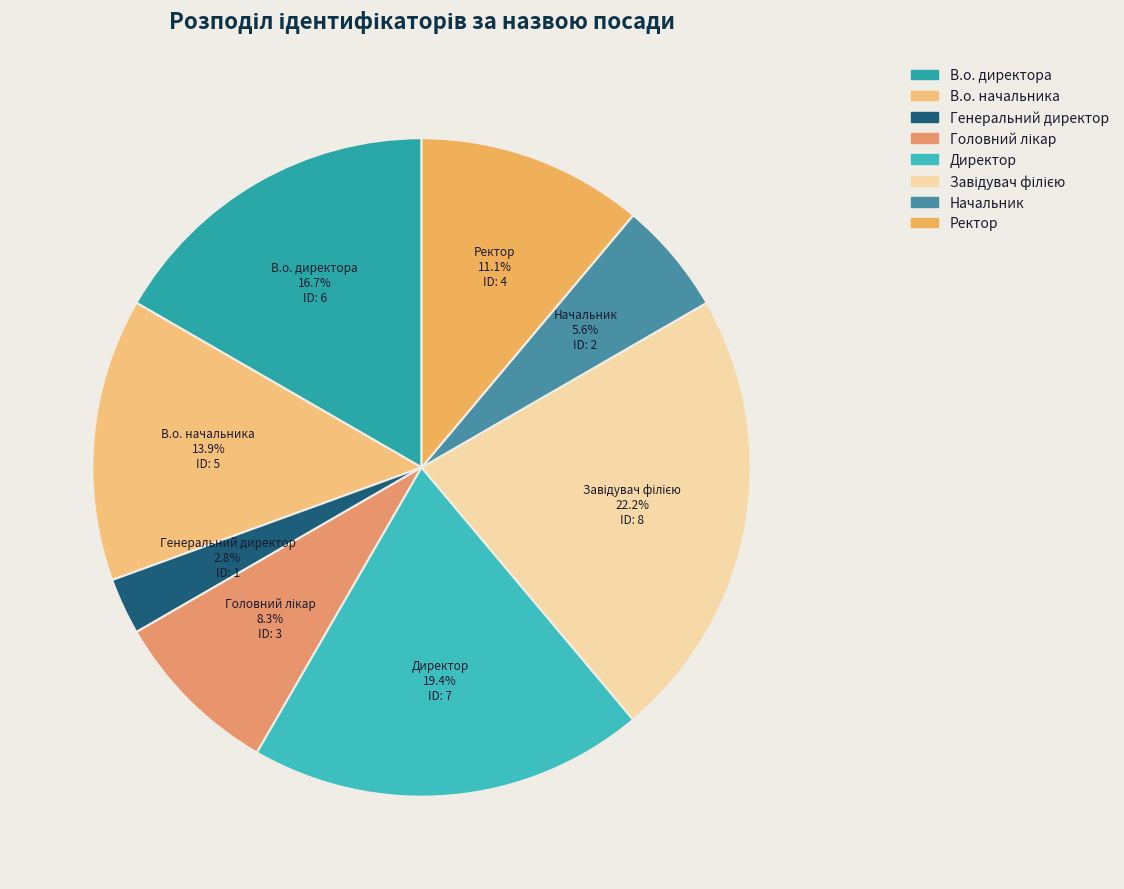

Which has a higher value, Ректор or Генеральний директор?

Ректор